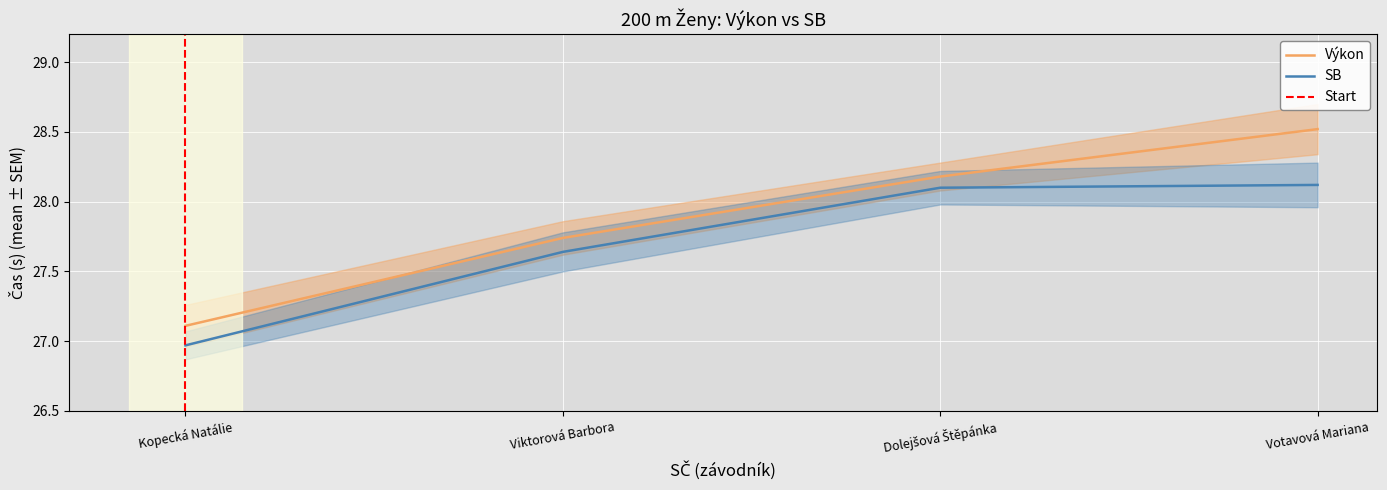

At which label does Výkon reach its minimum?

Kopecká Natálie